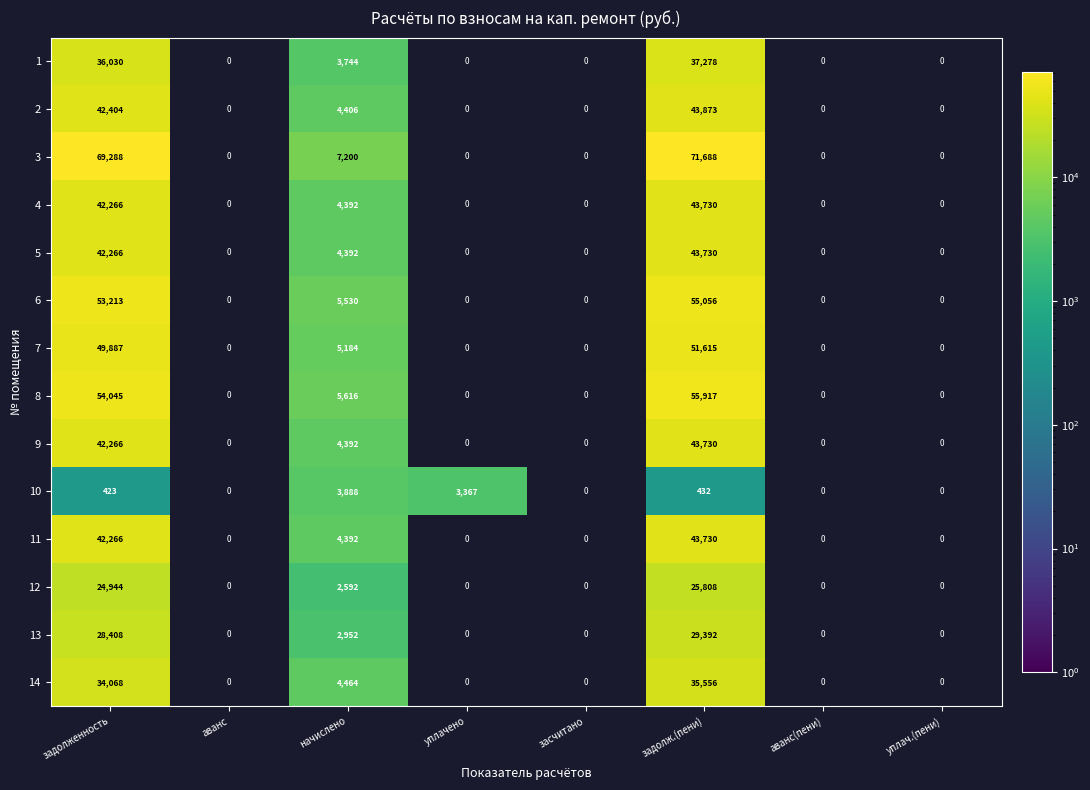

What is the difference between the highest and lowest values at задолженность?

68865